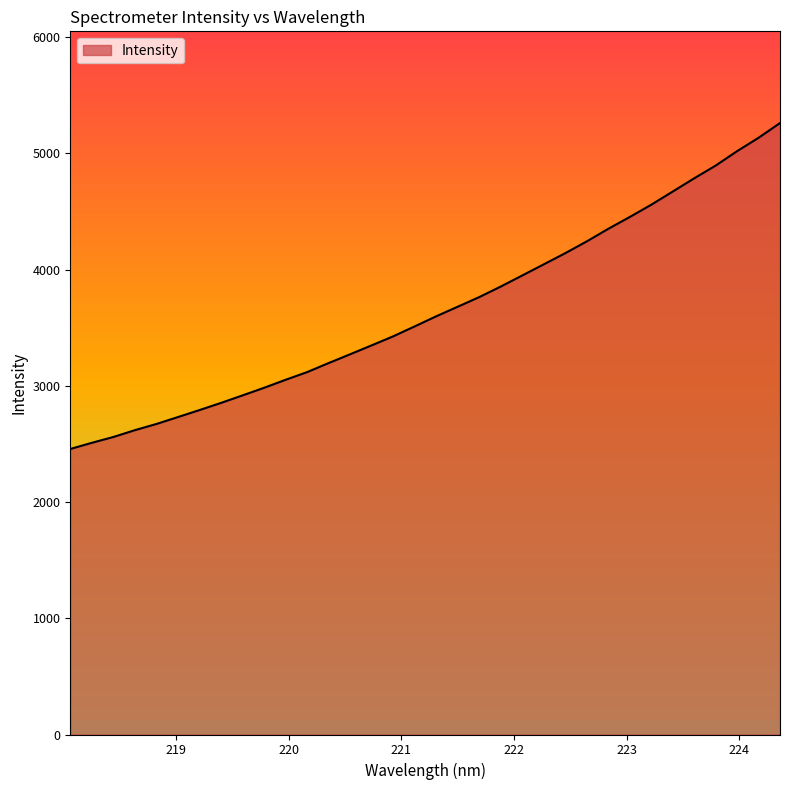

What is the greatest value displayed?

5261.3